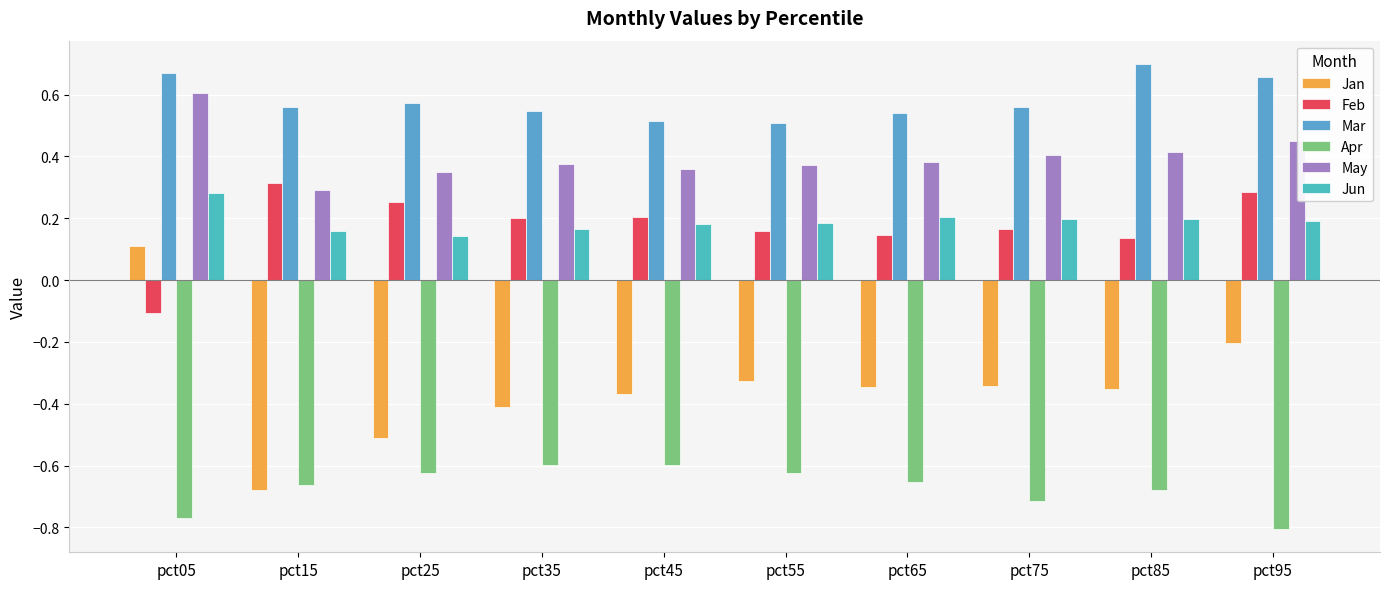

At which label does May reach its minimum?

pct15